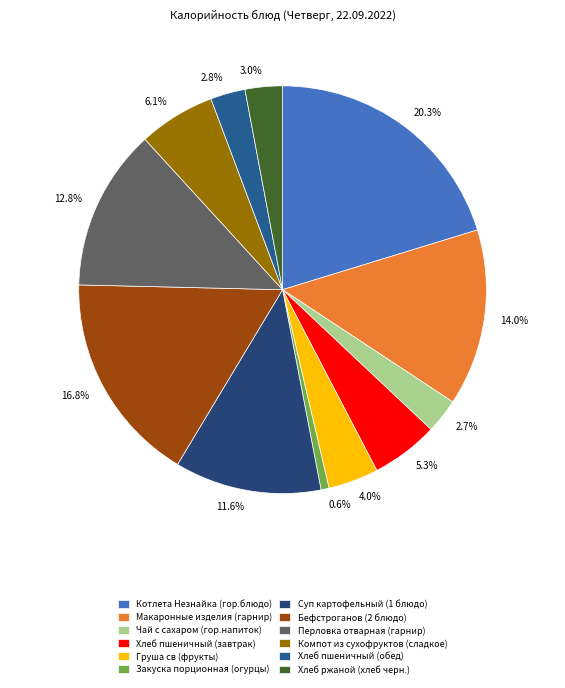

Count the number of slices in the pie.

12